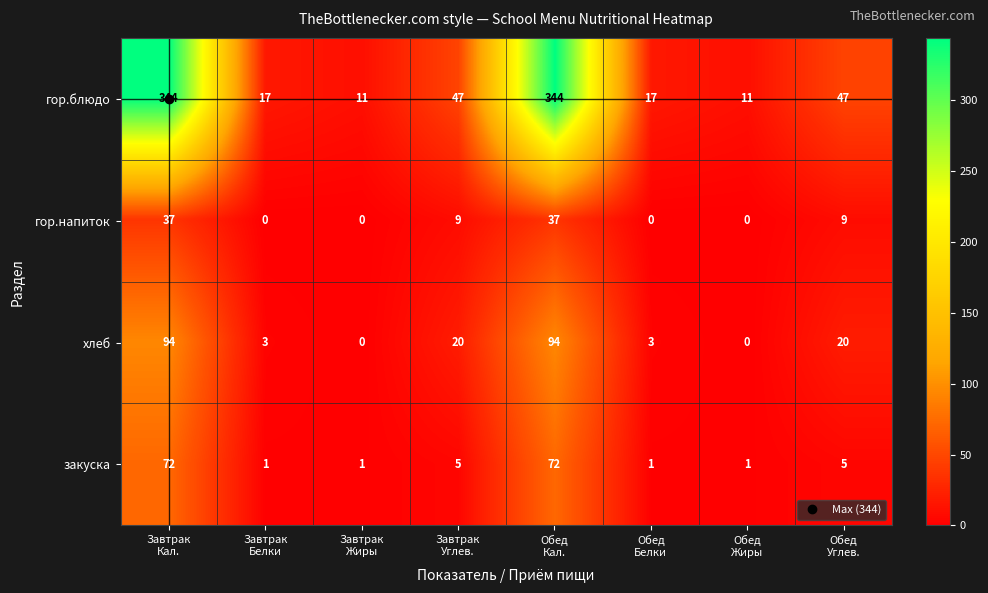

What is the maximum value for гор.напиток?

37